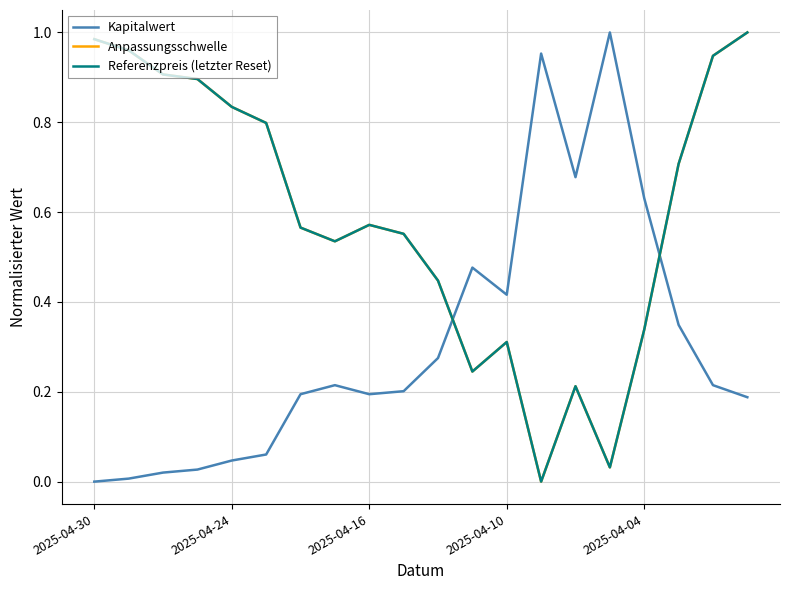

Which series ends up on top after the final intersection of Kapitalwert and Anpassungsschwelle?

Anpassungsschwelle